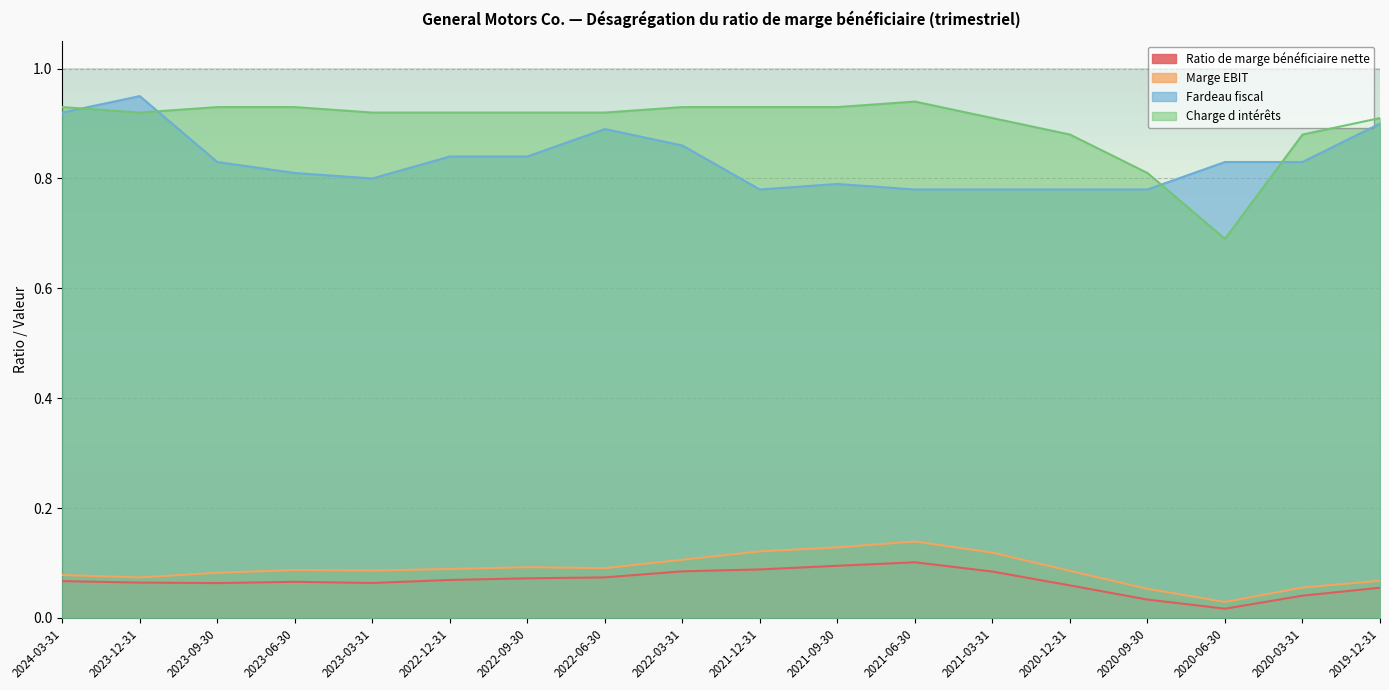

Count the number of data series in this chart.

4